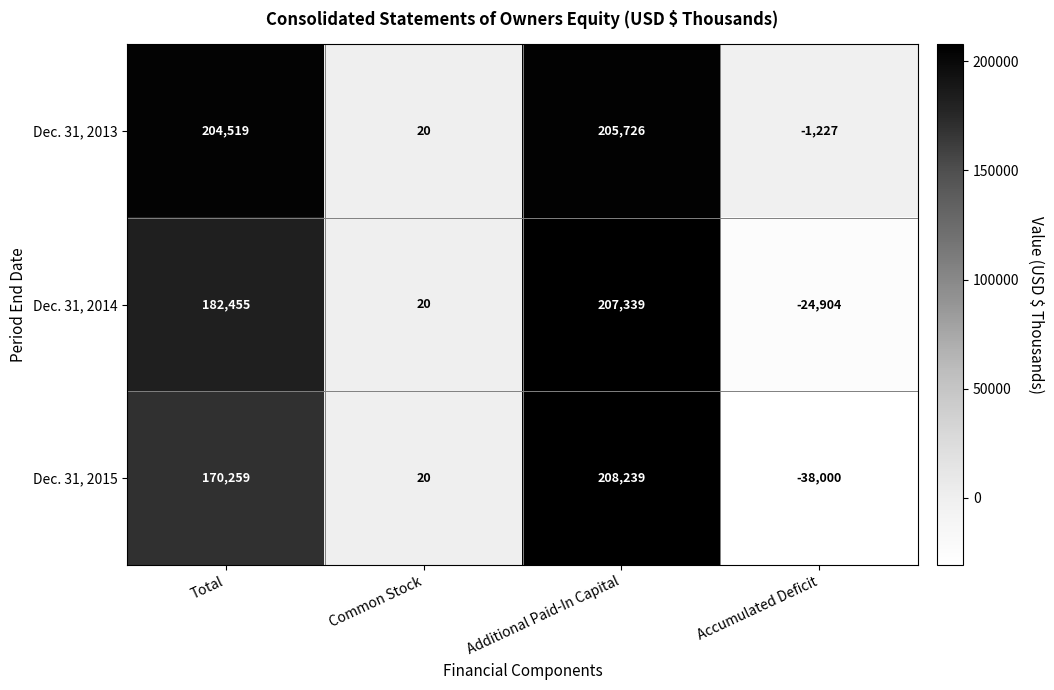

Between Common Stock and Accumulated Deficit, which series saw the biggest shift?

Dec. 31, 2015